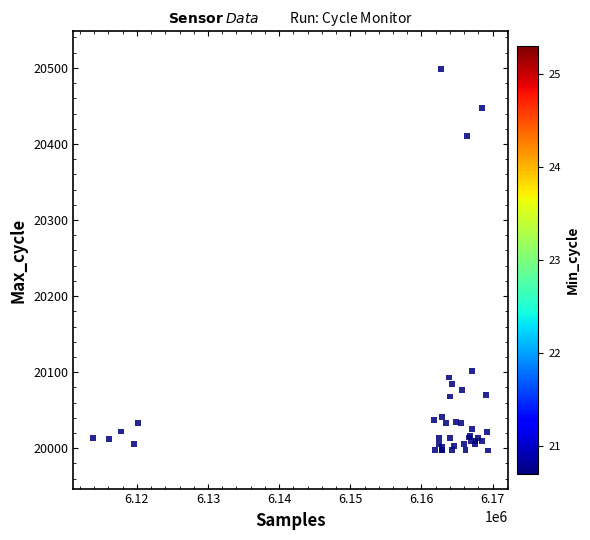

What Y value in the scatter plot is closest to 20247?

20102